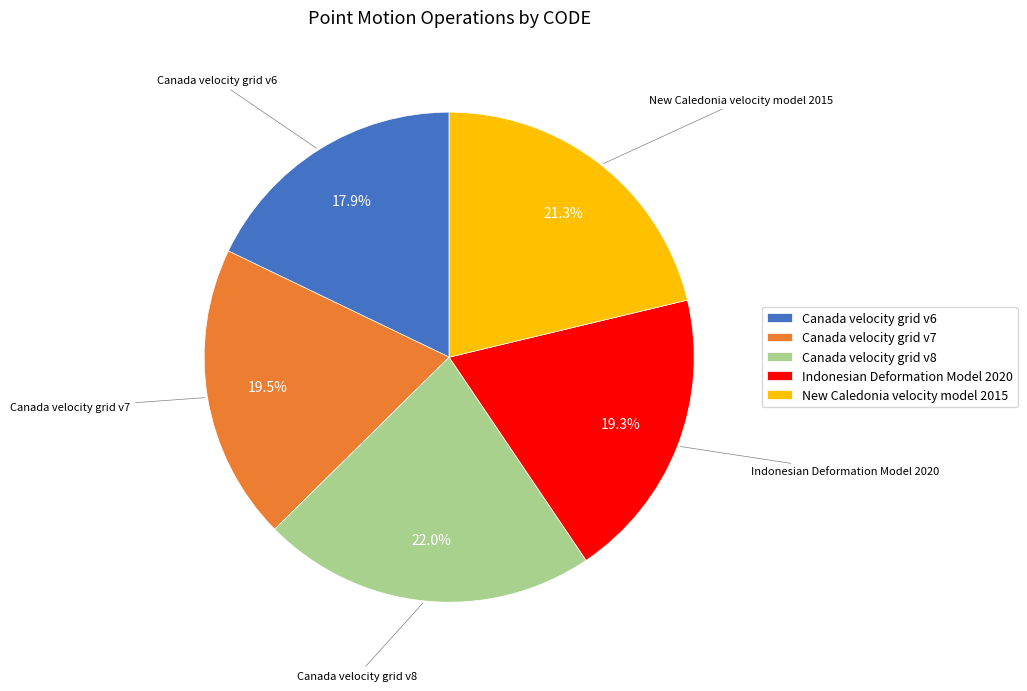

What portion of the pie excludes Indonesian Deformation Model 2020?

80.7%